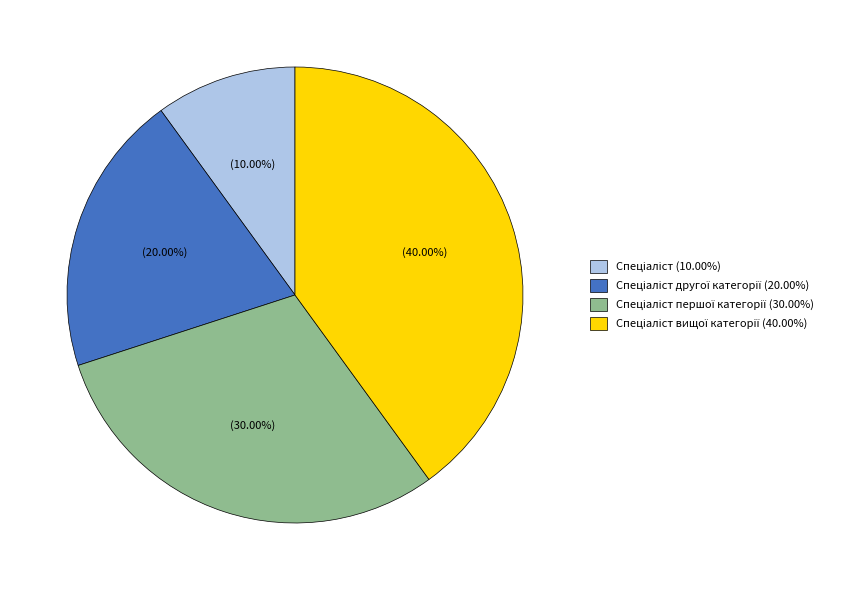

Is there a majority slice in this chart?

No